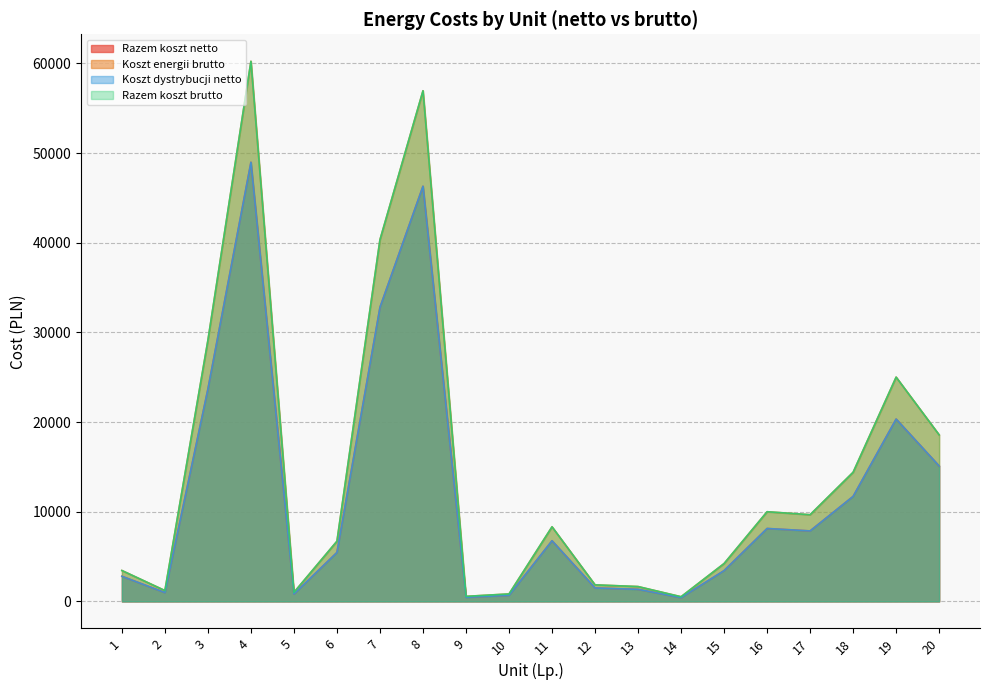

Which category has the lowest value across all series?

14